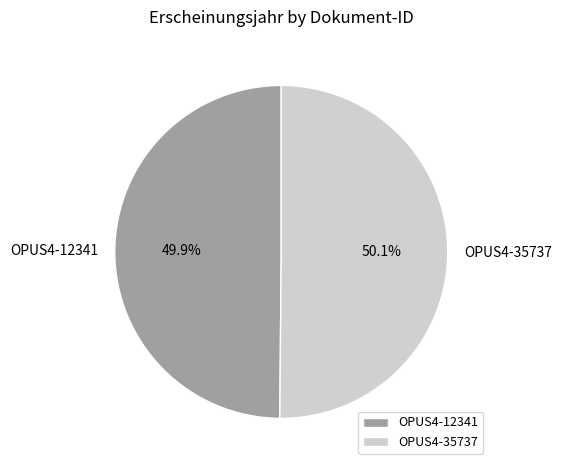

Does any single category account for the majority?

Yes